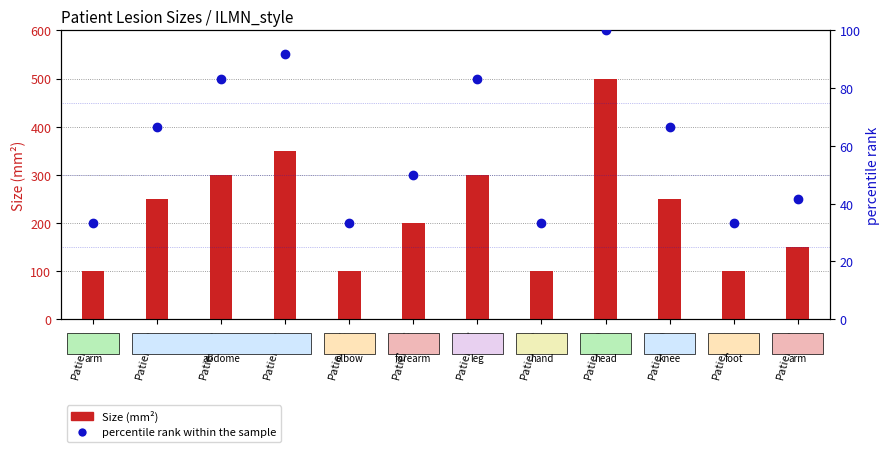

What is the value of the Size (mm²) bar at the 12th from the left?

150.0